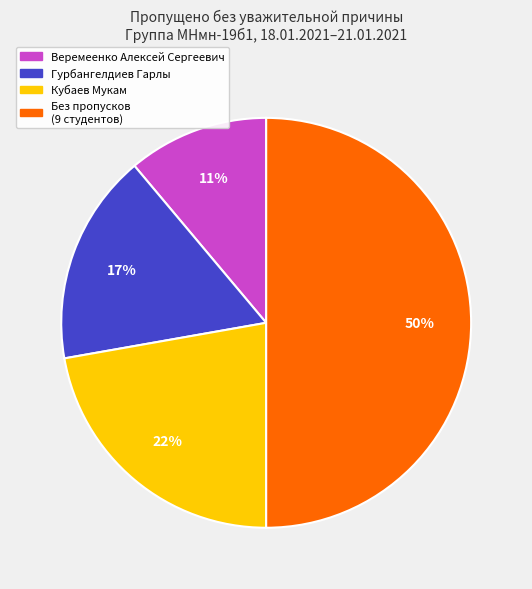

To the nearest percent, what is the difference between the largest and smallest slice percentages?

39%